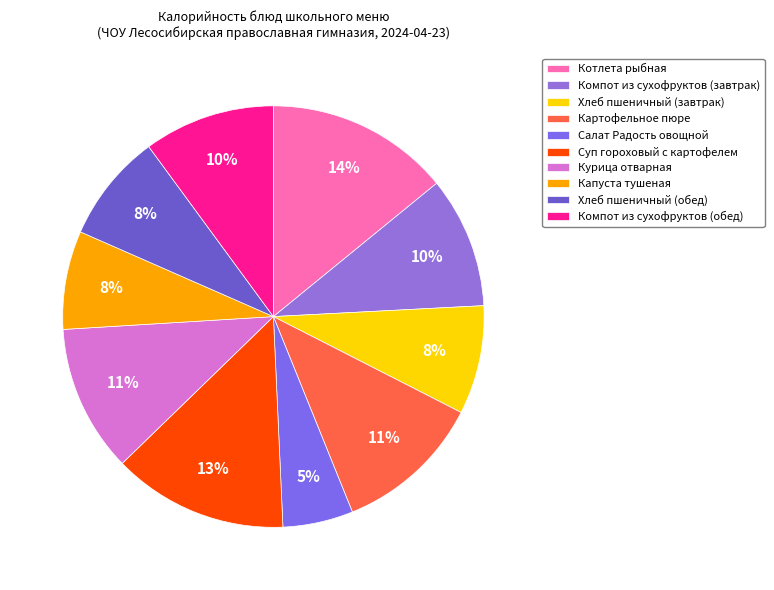

To the nearest percent, what portion does Котлета рыбная represent?

14%